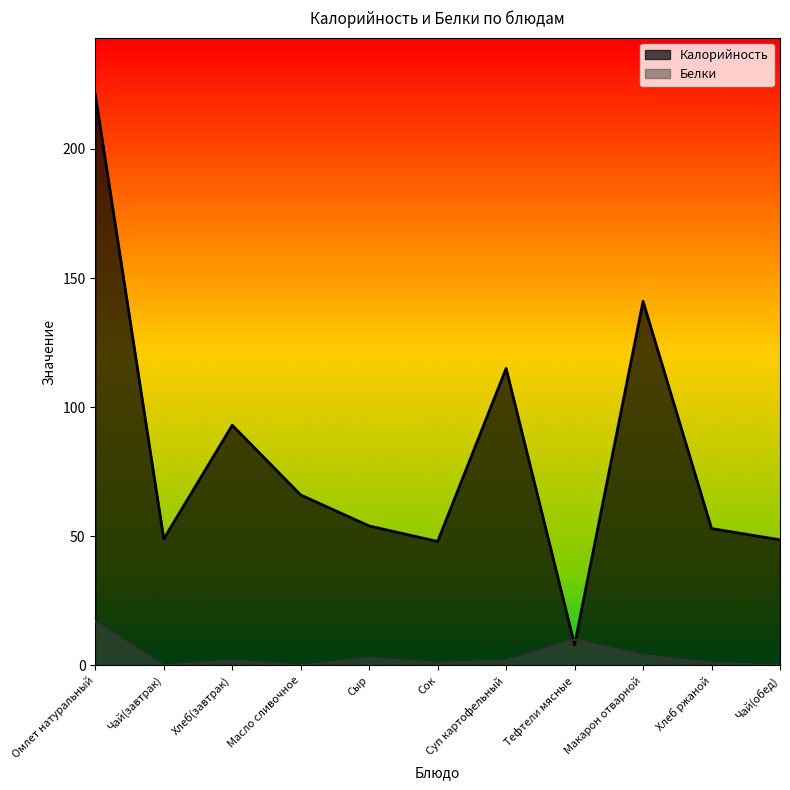

At which category is the sum across all series the highest?

Омлет натуральный